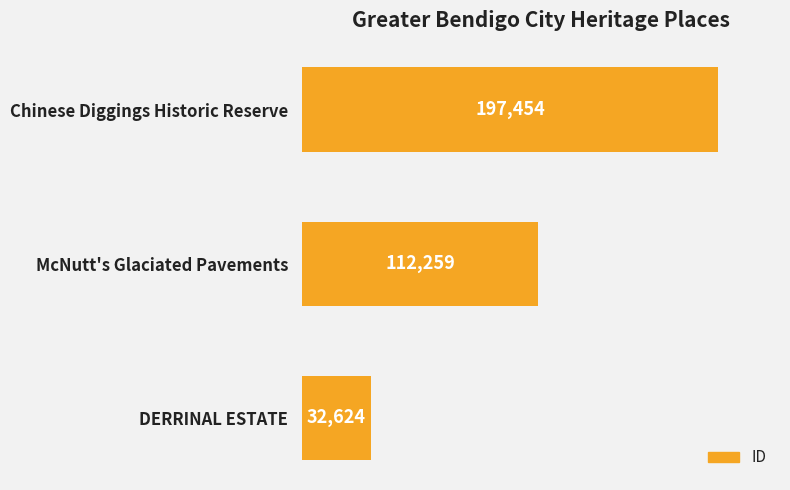

Reading bottom to top, list all the values displayed in this chart.

32624	112259	197454